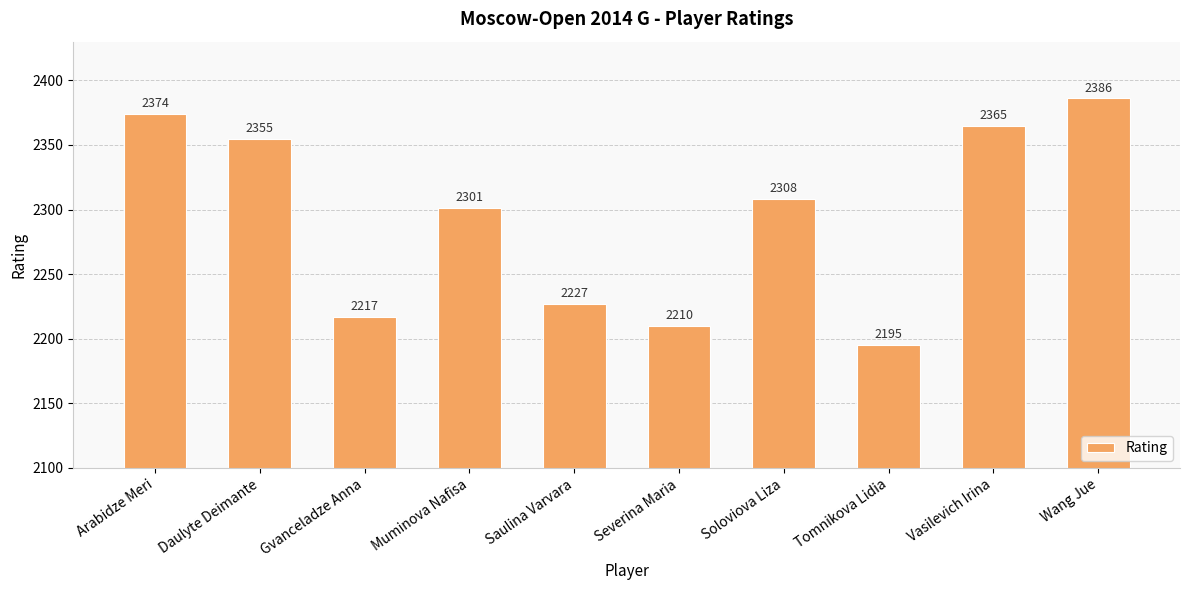

The value at Gvanceladze Anna is 1145. True or false?

False